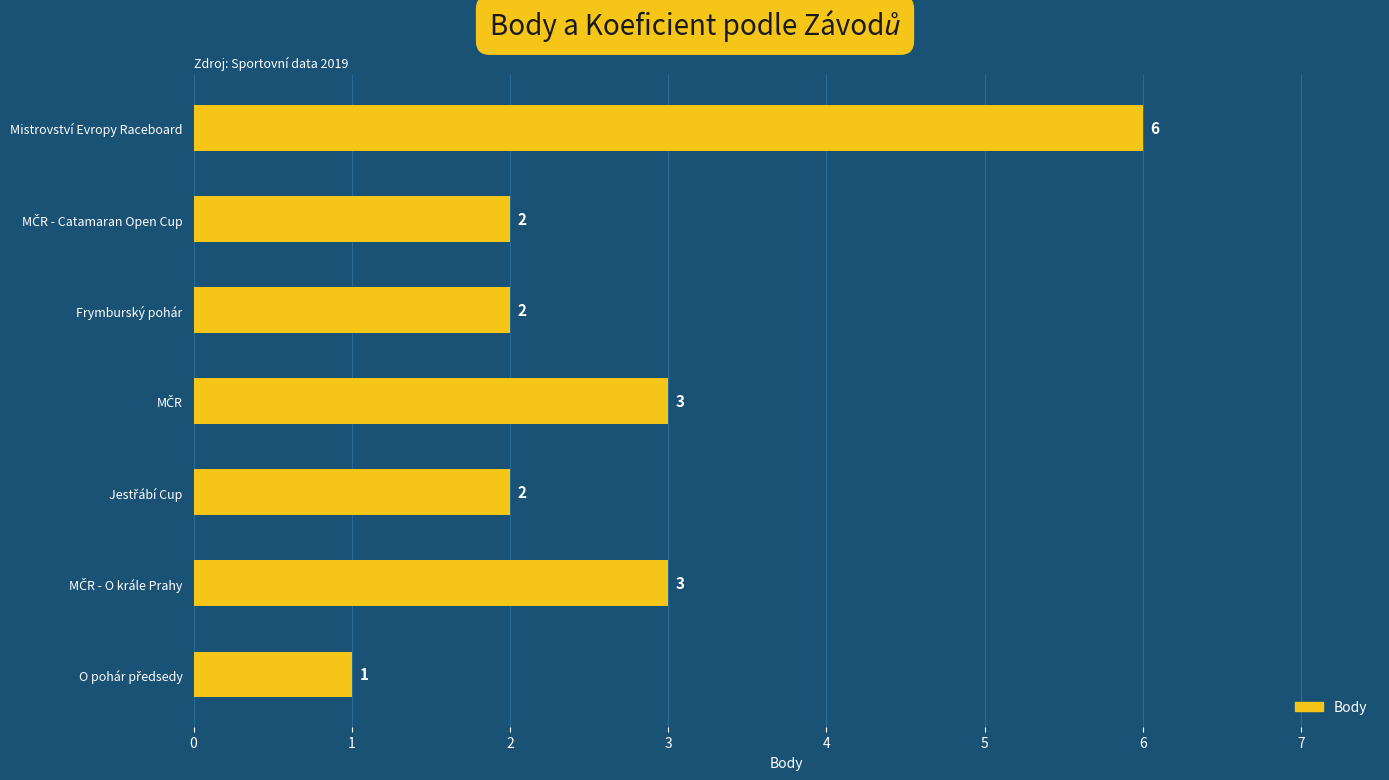

What is the difference between the second highest and minimum values?

2